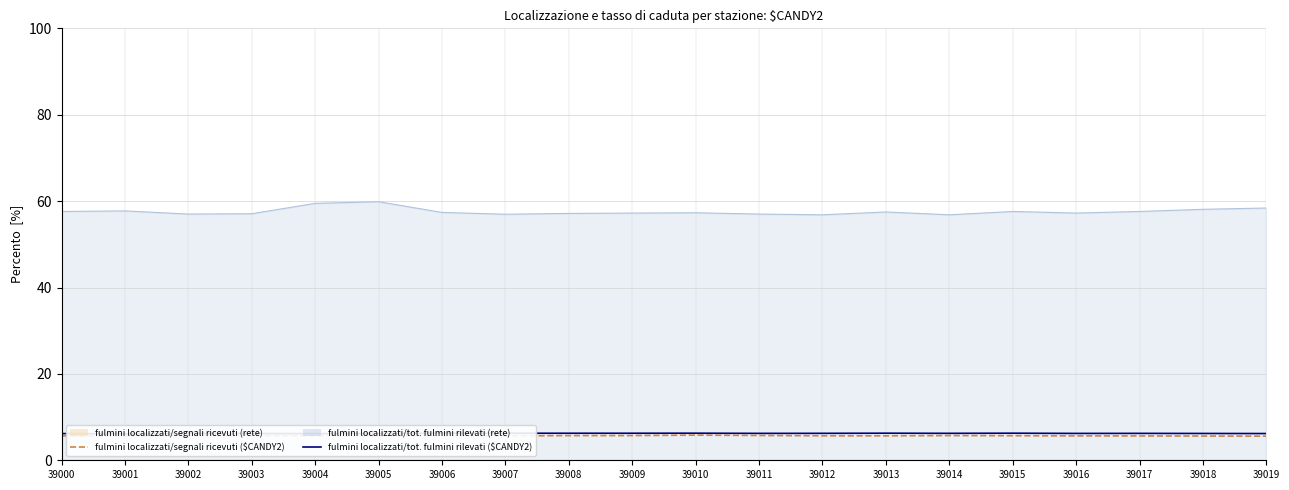

At how many categories does at least one series exceed 6?

20